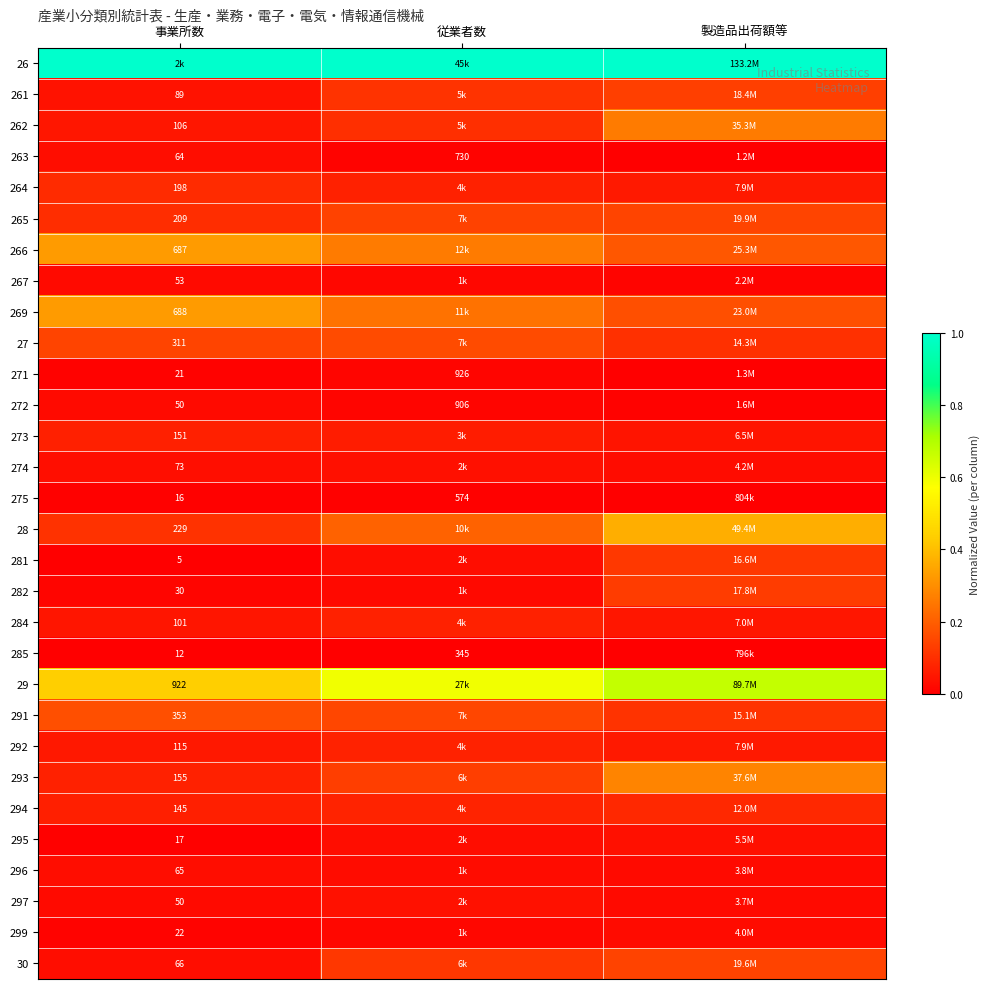

Rank the categories by 262 value from lowest to highest.

事業所数, 従業者数, 製造品出荷額等